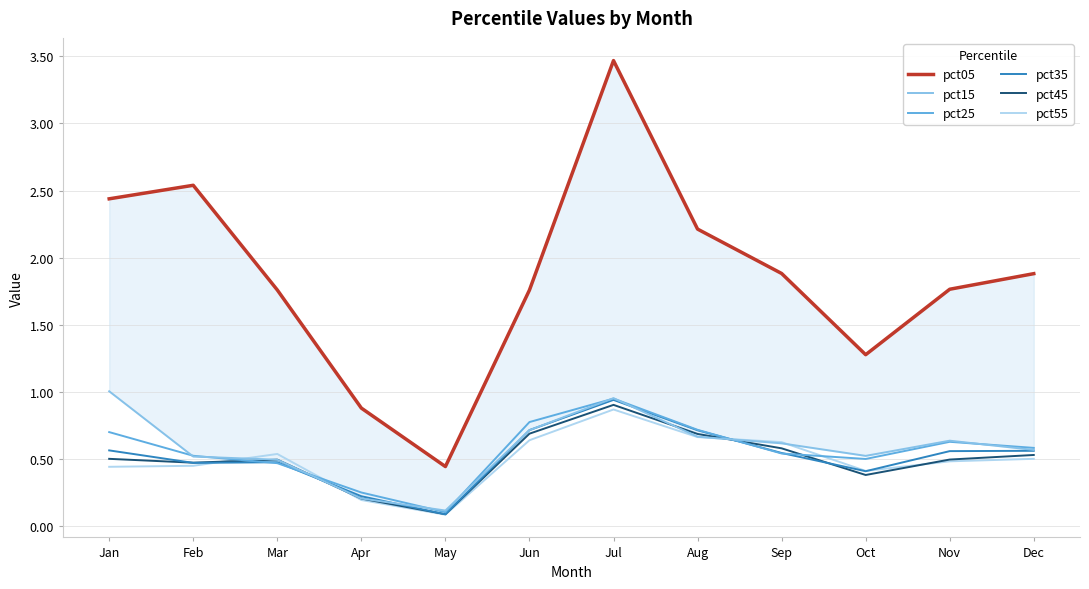

What is the approximate value of pct55 at Jan?

0.4